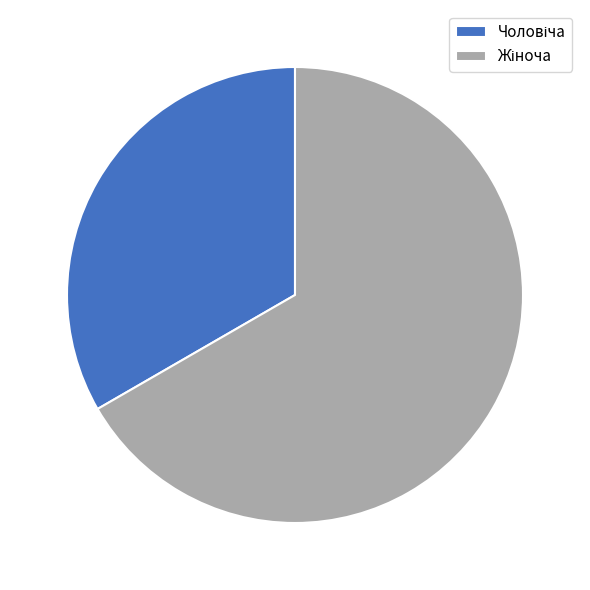

Does any single category account for the majority?

Yes